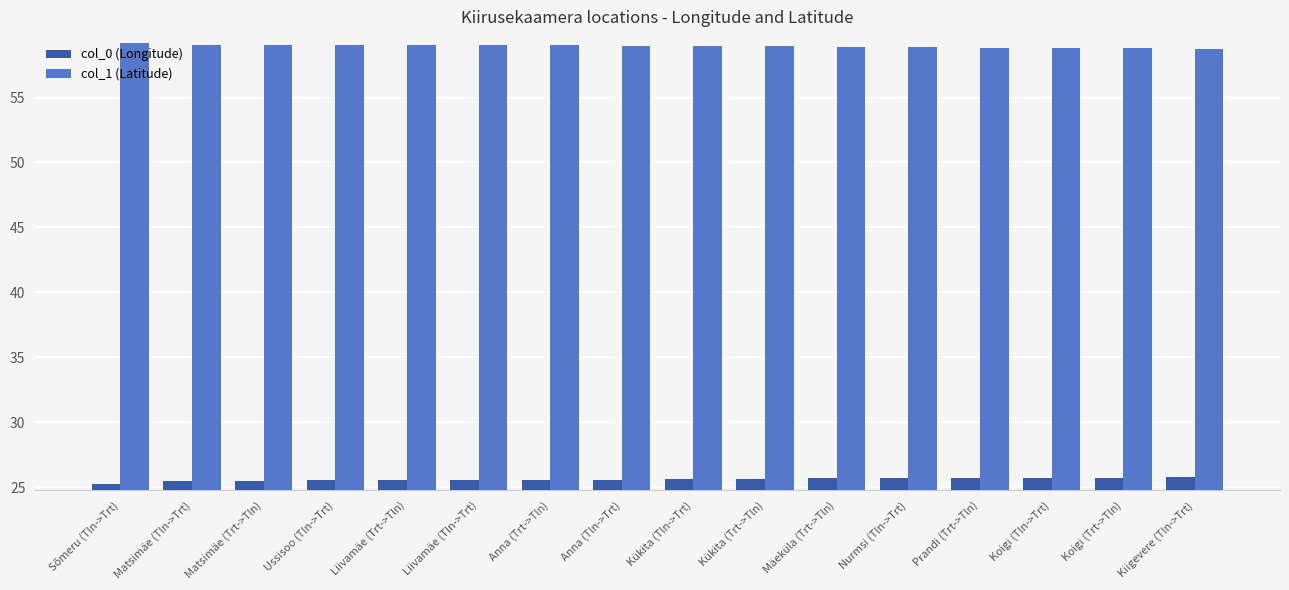

How many data points does each series have?

16